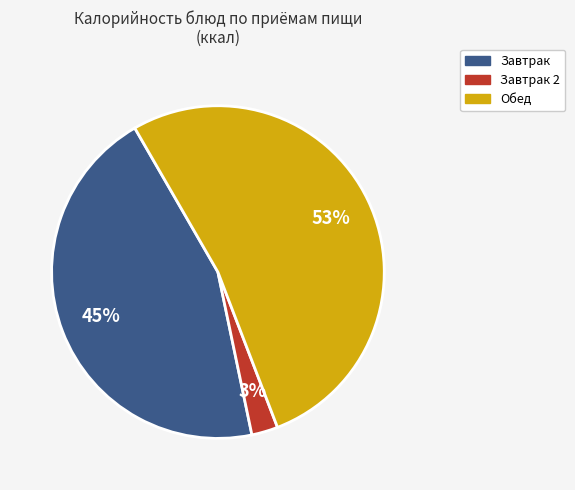

To the nearest percent, what is the average slice percentage?

33%